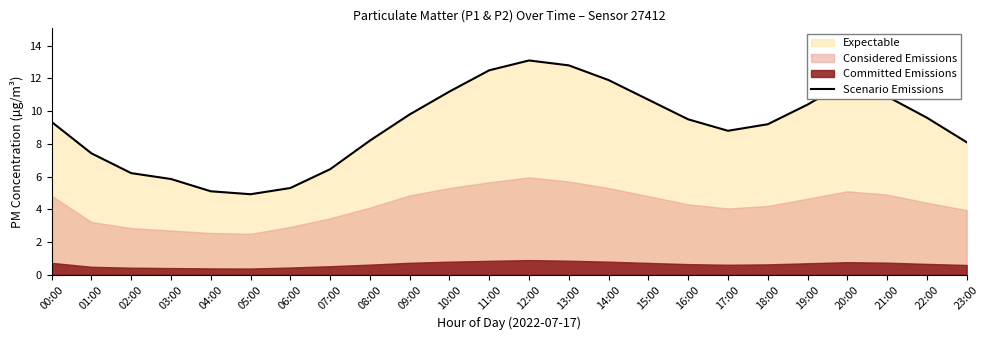

How many lines are shown in the chart?

1